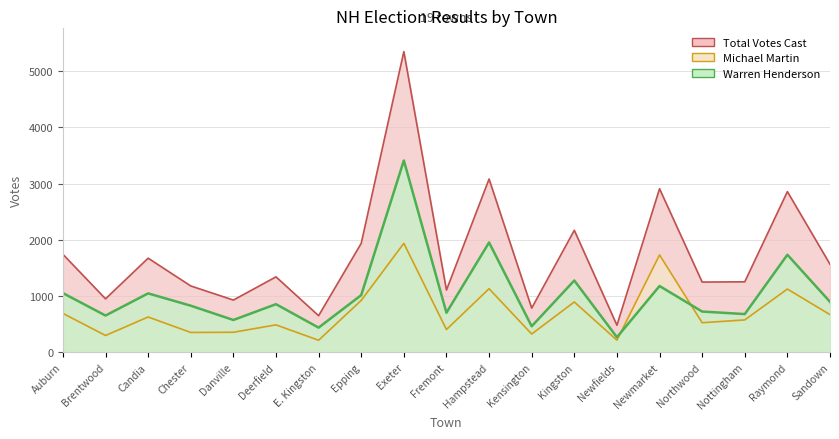

Does the chart have visible grid lines?

Yes